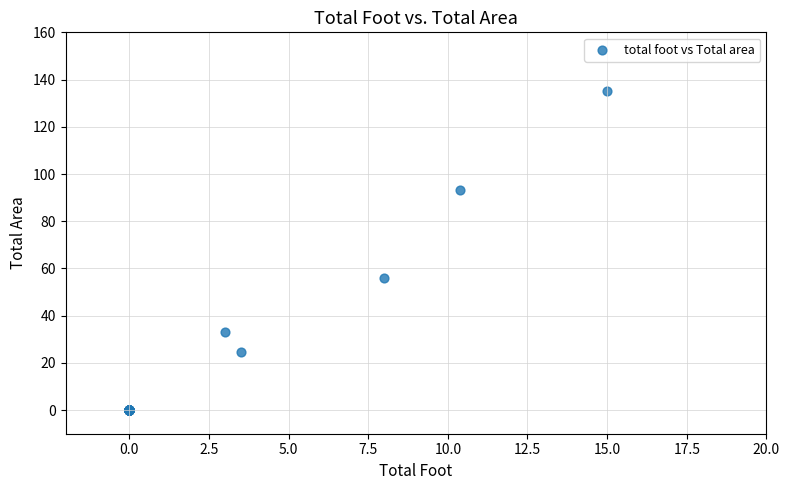

What Y value in the scatter plot is closest to 67?

56.0